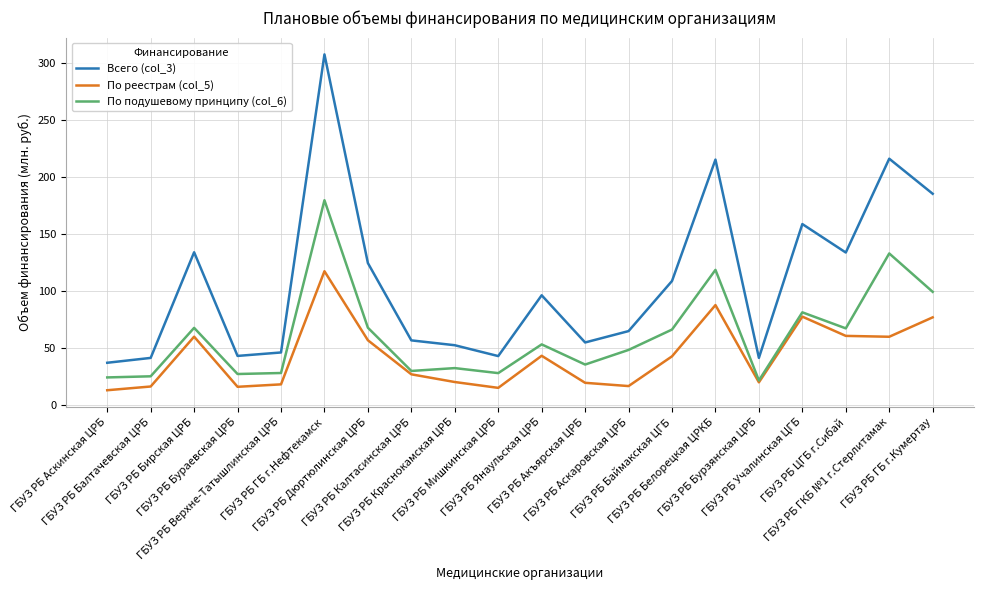

True or false: Всего (col_3) and По реестрам (col_5) cross at least once.

False